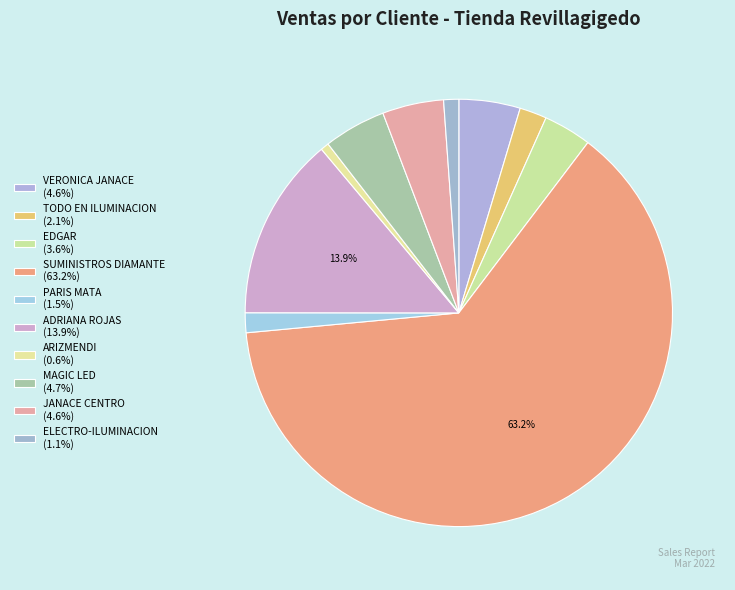

Count the number of slices in the pie.

10